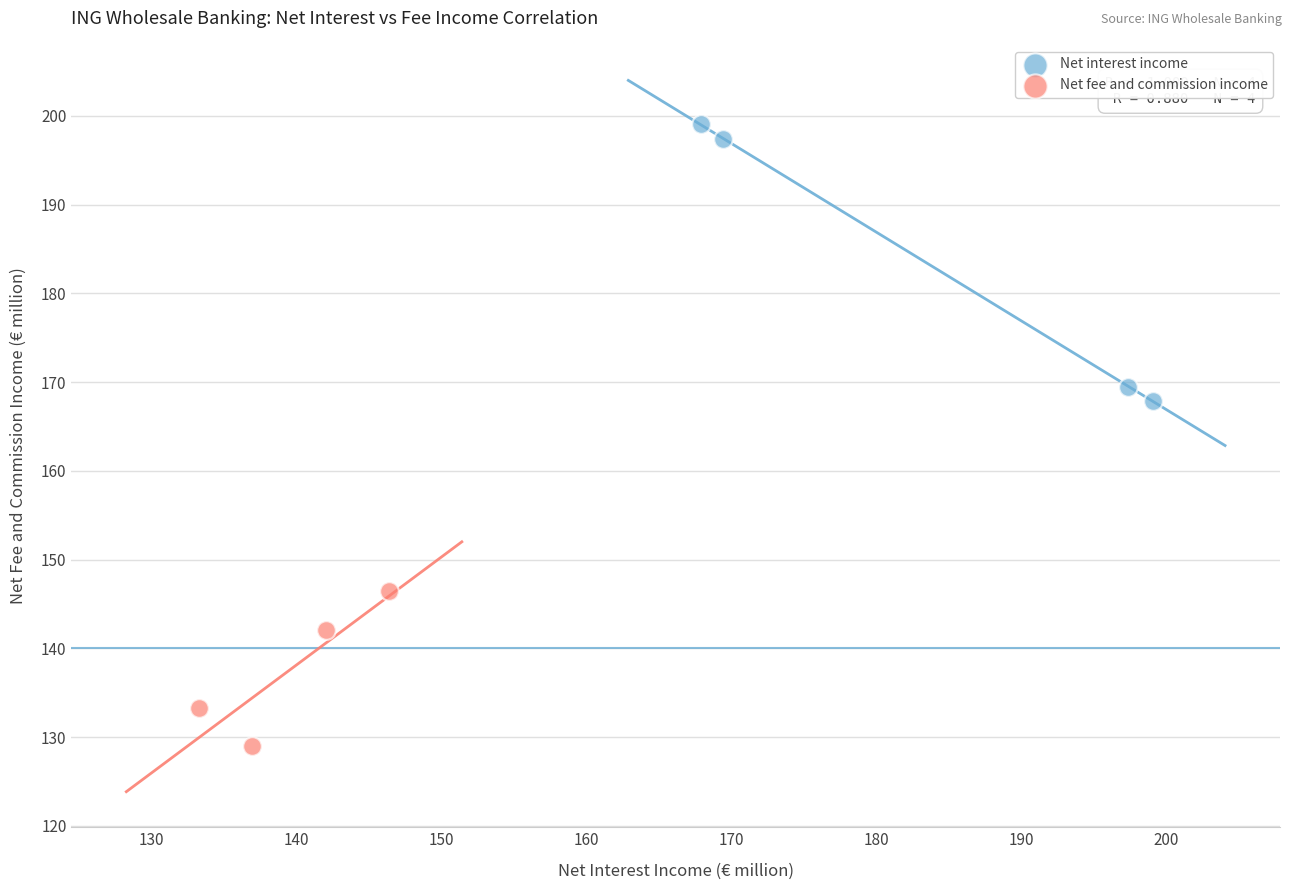

Which series has the largest Y range (max minus min)?

Net interest income